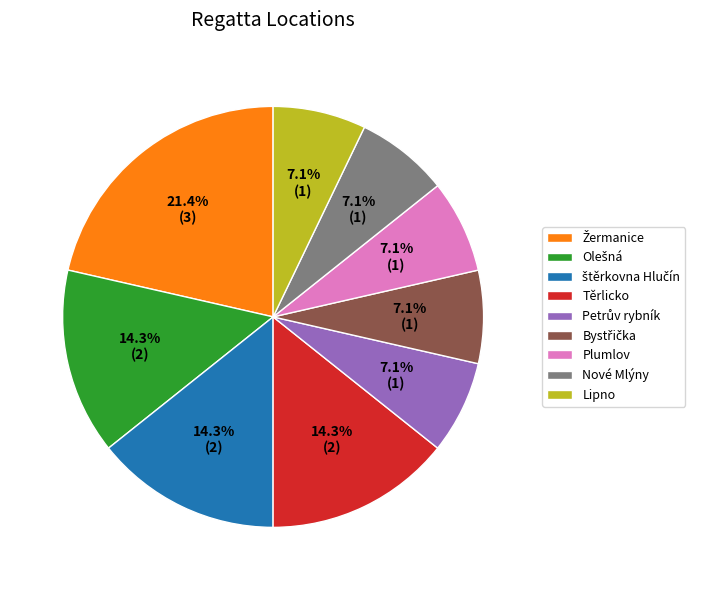

To the nearest percent, what is the difference between the largest and smallest slice percentages?

14%